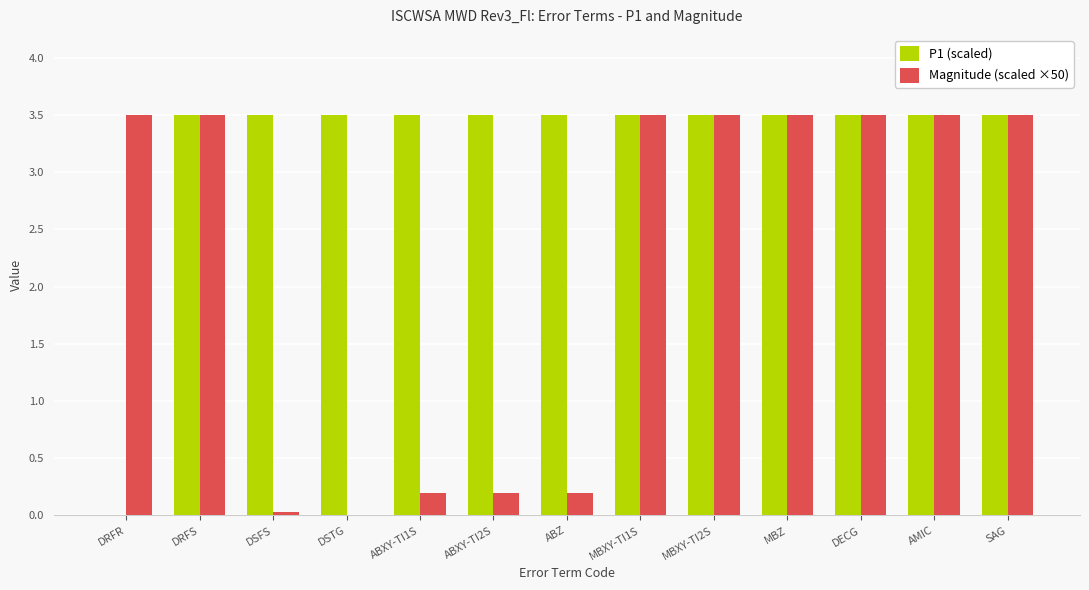

Between ABXY-TI2S and MBXY-TI2S, which series saw the biggest shift?

Magnitude (scaled ×50)